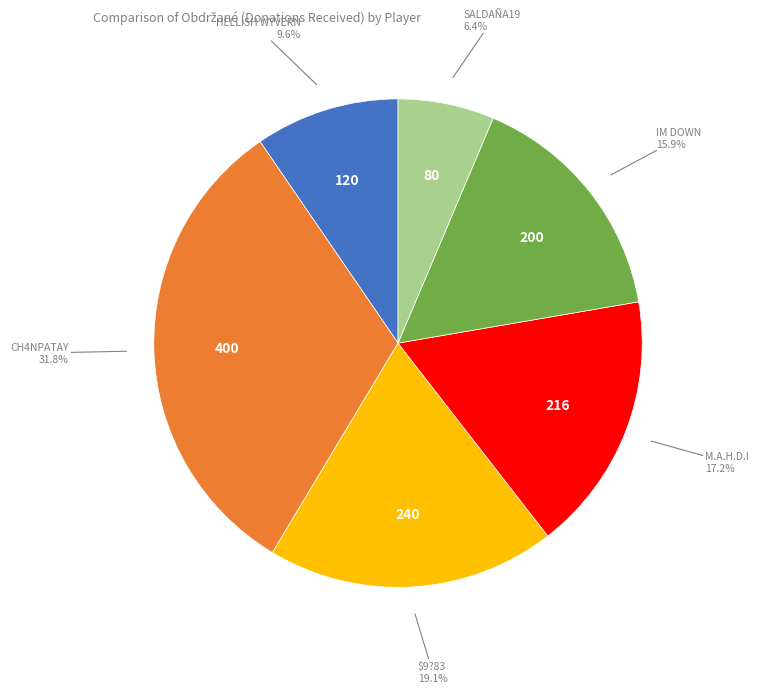

Is there any slice that represents more than half of the pie?

No